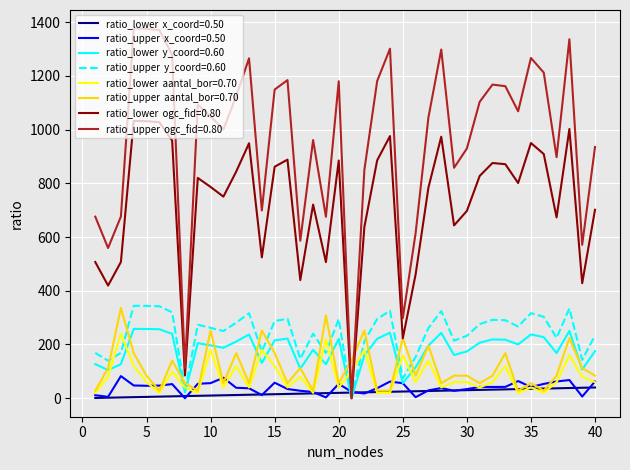

What is the maximum value shown in the chart?

1376.2